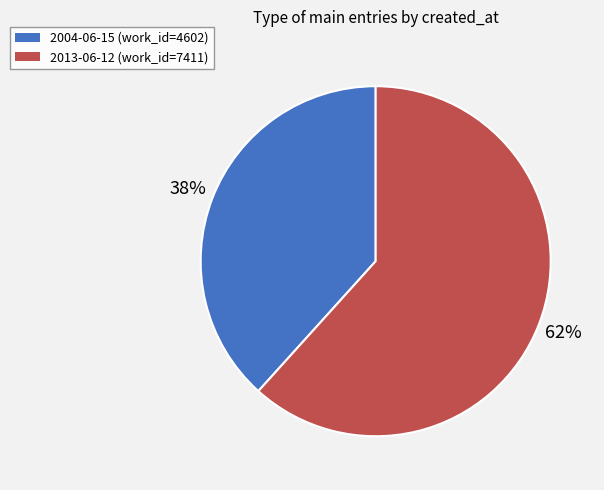

Do 2013-06-12 and 2004-06-15 together represent more than half of the pie?

Yes